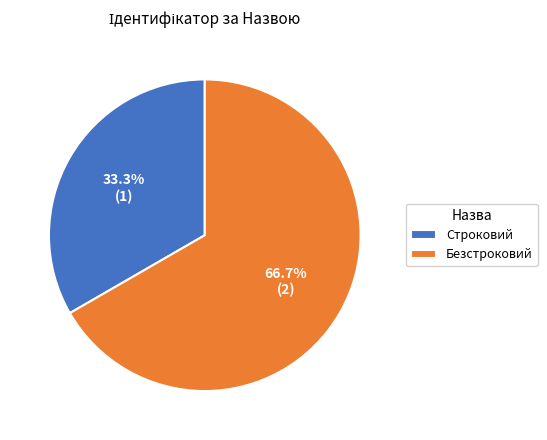

What is the majority slice?

Безстроковий